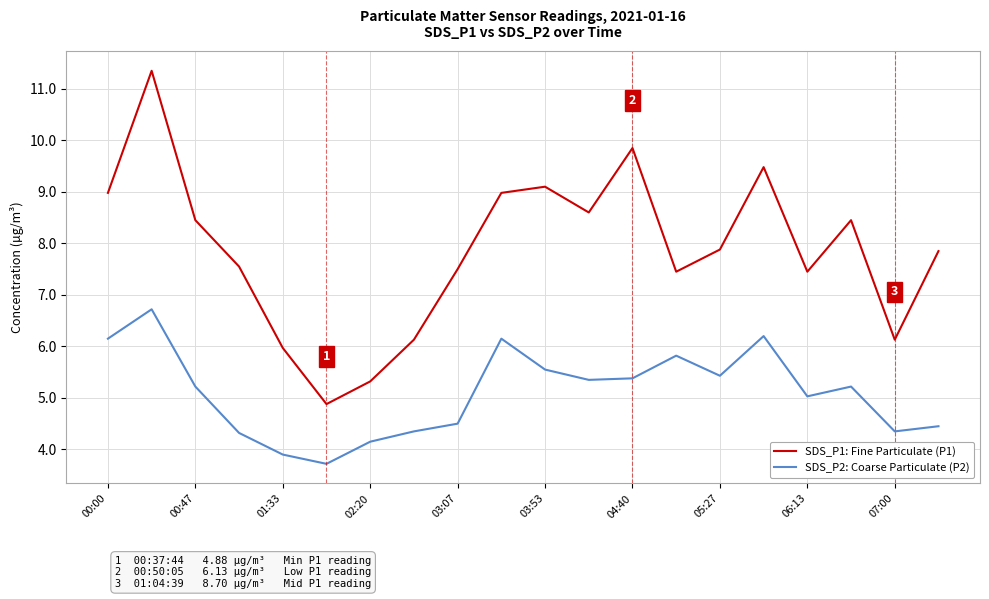

True or false: SDS_P1: Fine Particulate (P1) and SDS_P2: Coarse Particulate (P2) intersect in this chart.

False